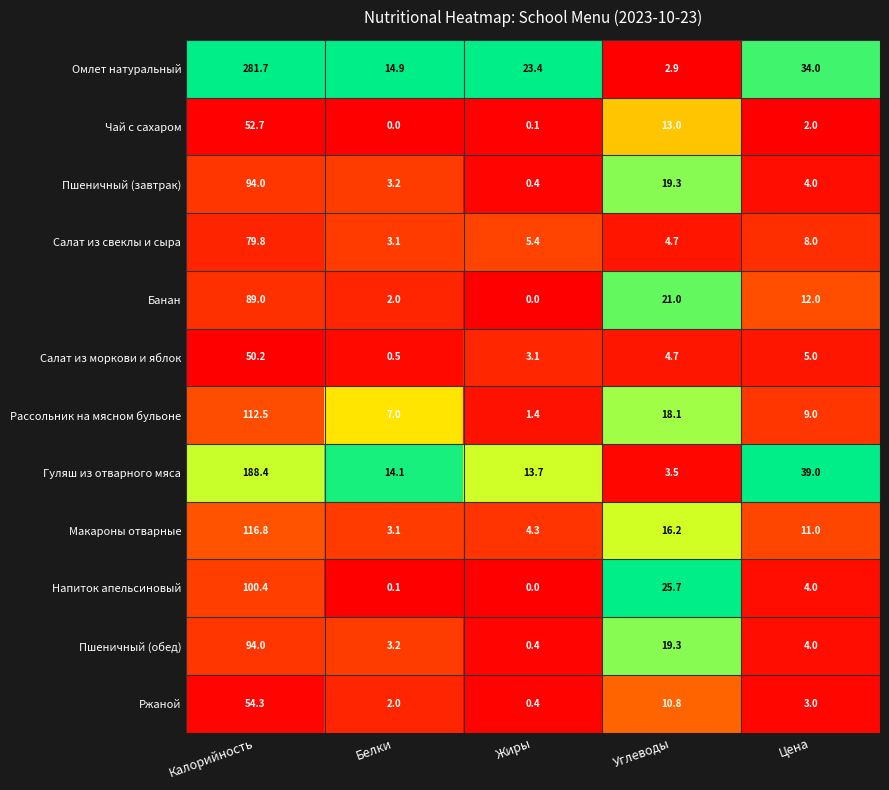

Which series has the largest range (max minus min)?

Омлет натуральный